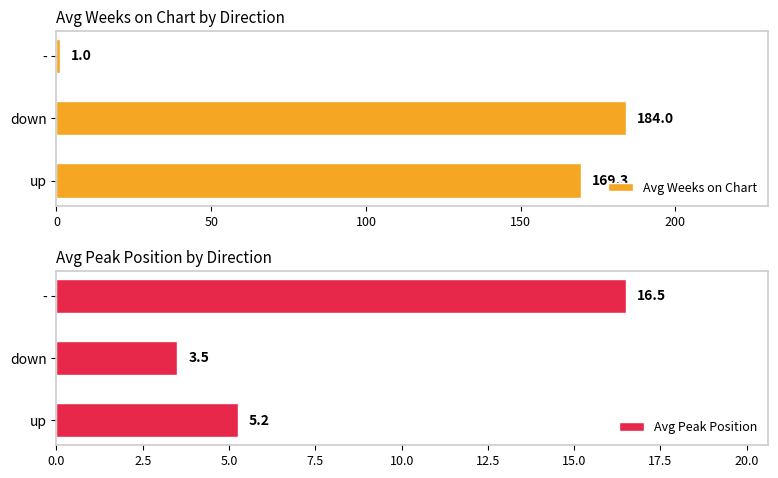

How many bars are there in total?

6